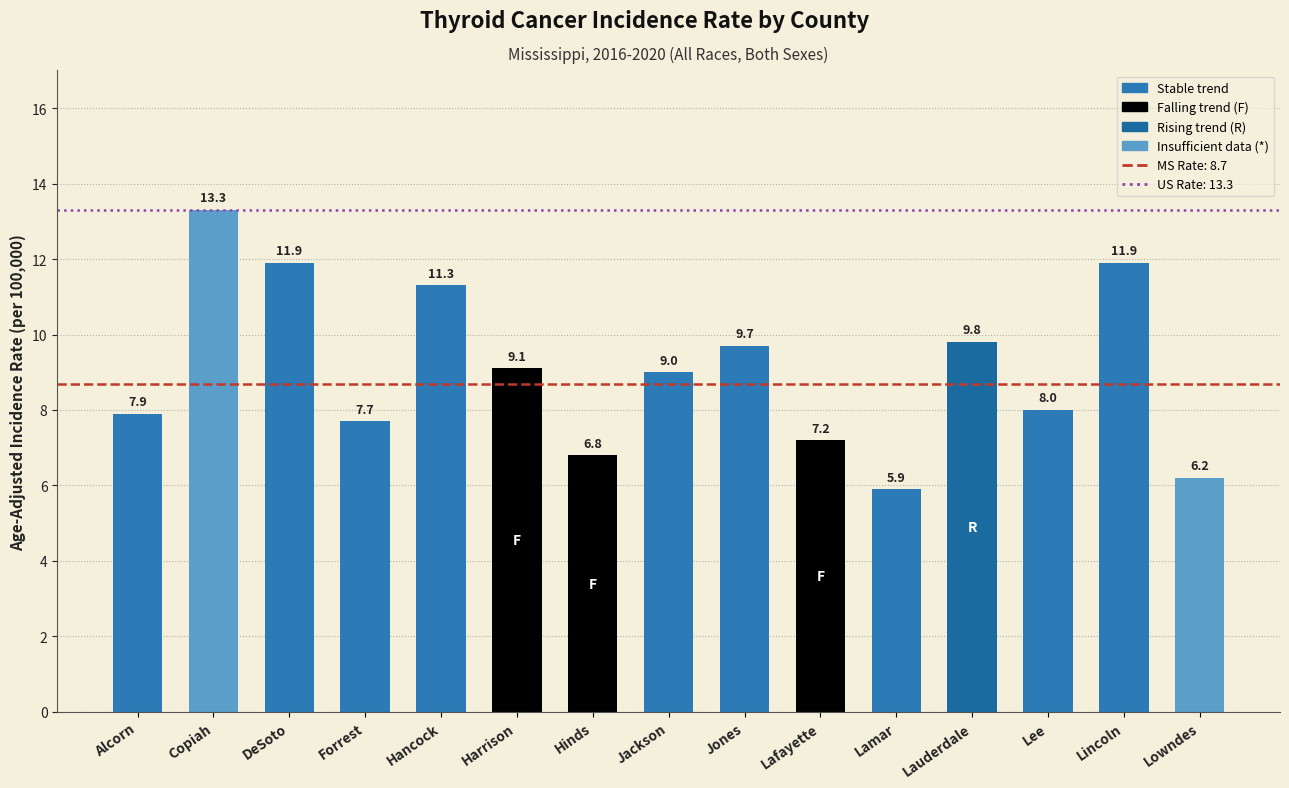

What is the difference between the values at DeSoto and Lauderdale?

2.1